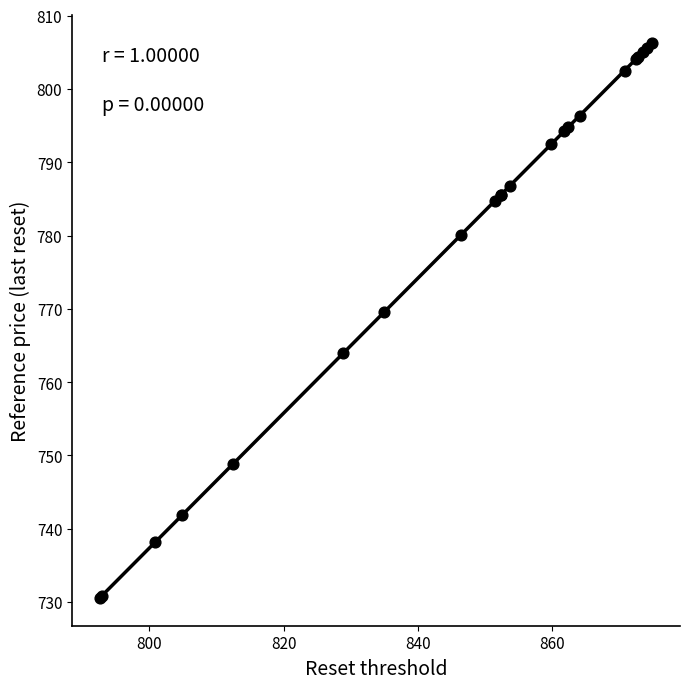

What Y value in the scatter plot is closest to 768?

769.6